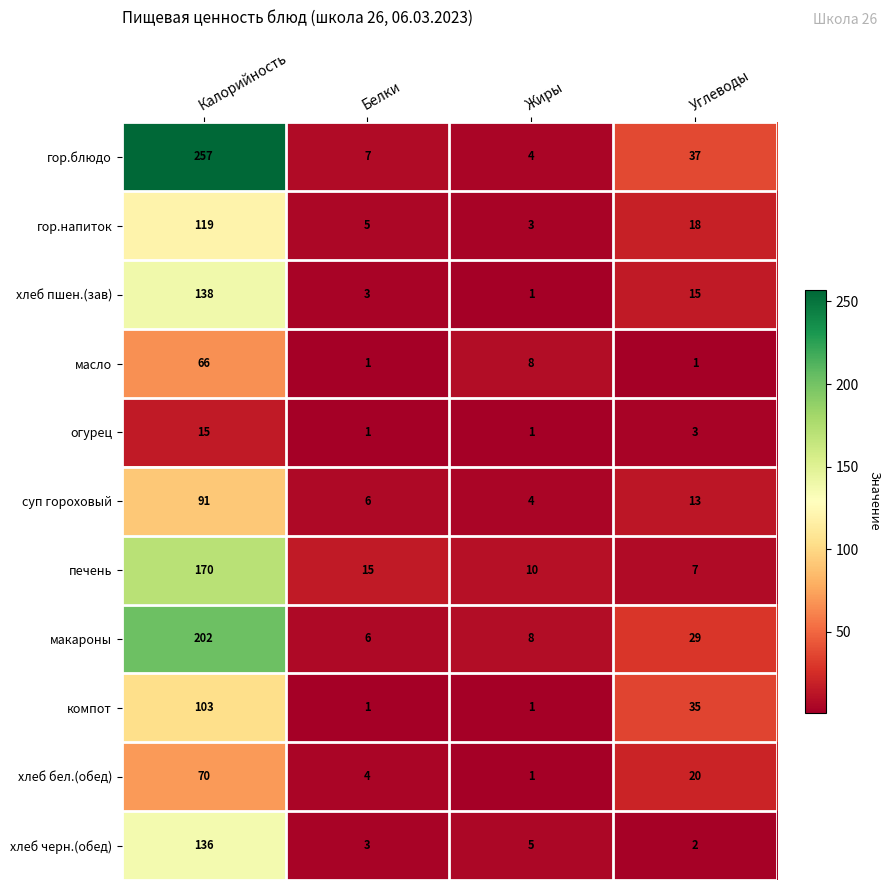

True or false: компот has a value of 23 at Углеводы.

False